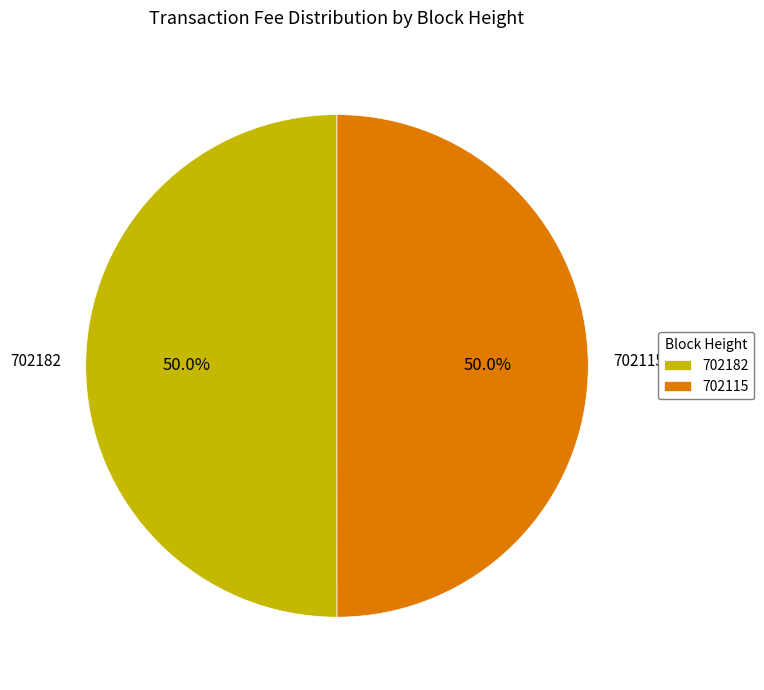

What percentage is NOT represented by 702182?

50.0%